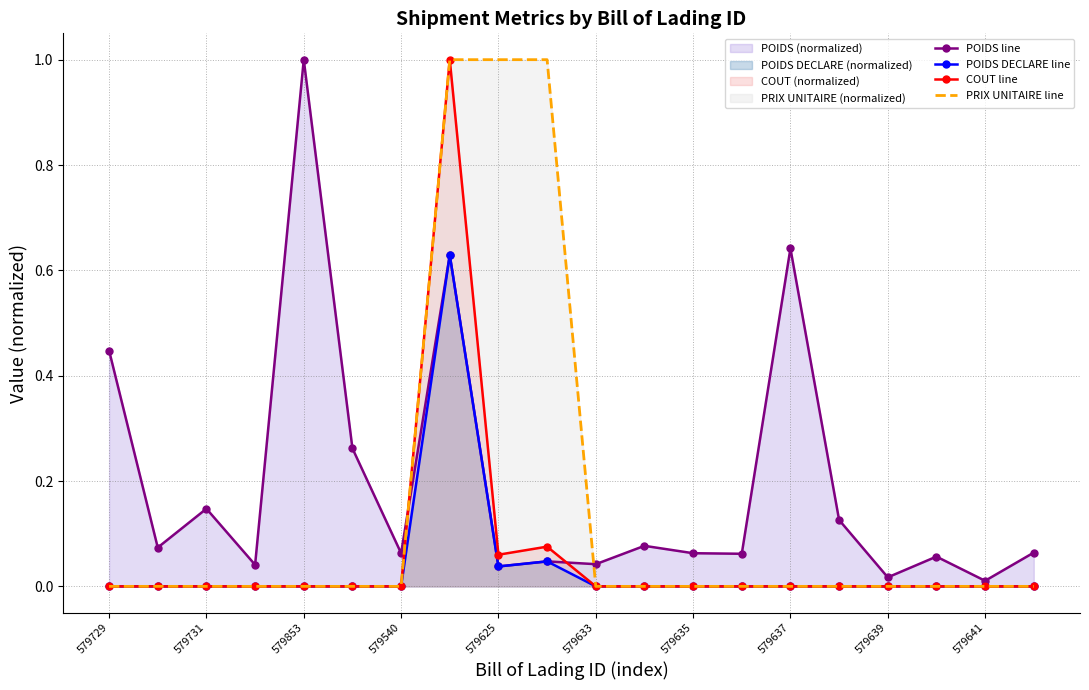

Is it true that COUT line equals 0.0 at 579729?

True